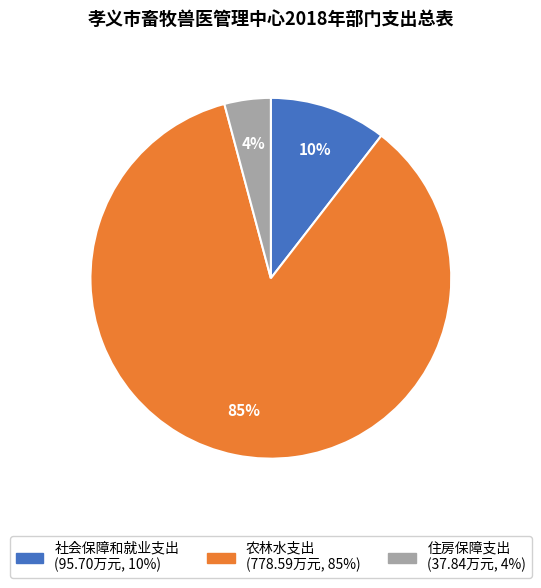

Rank the categories by value from highest to lowest.

农林水支出, 社会保障和就业支出, 住房保障支出